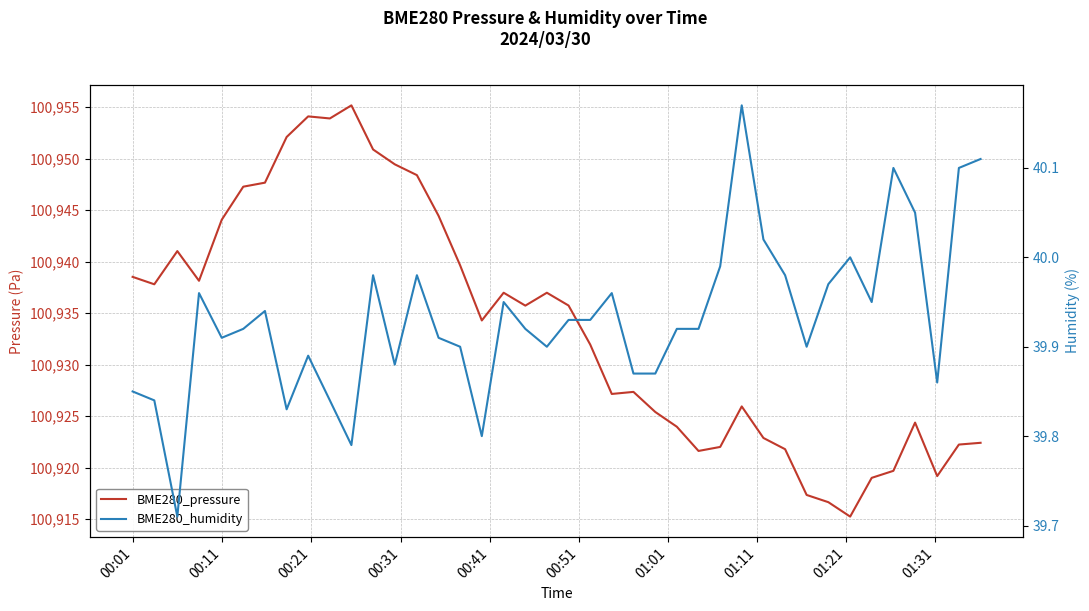

What is the average value of the BME280_pressure series?

100933.7